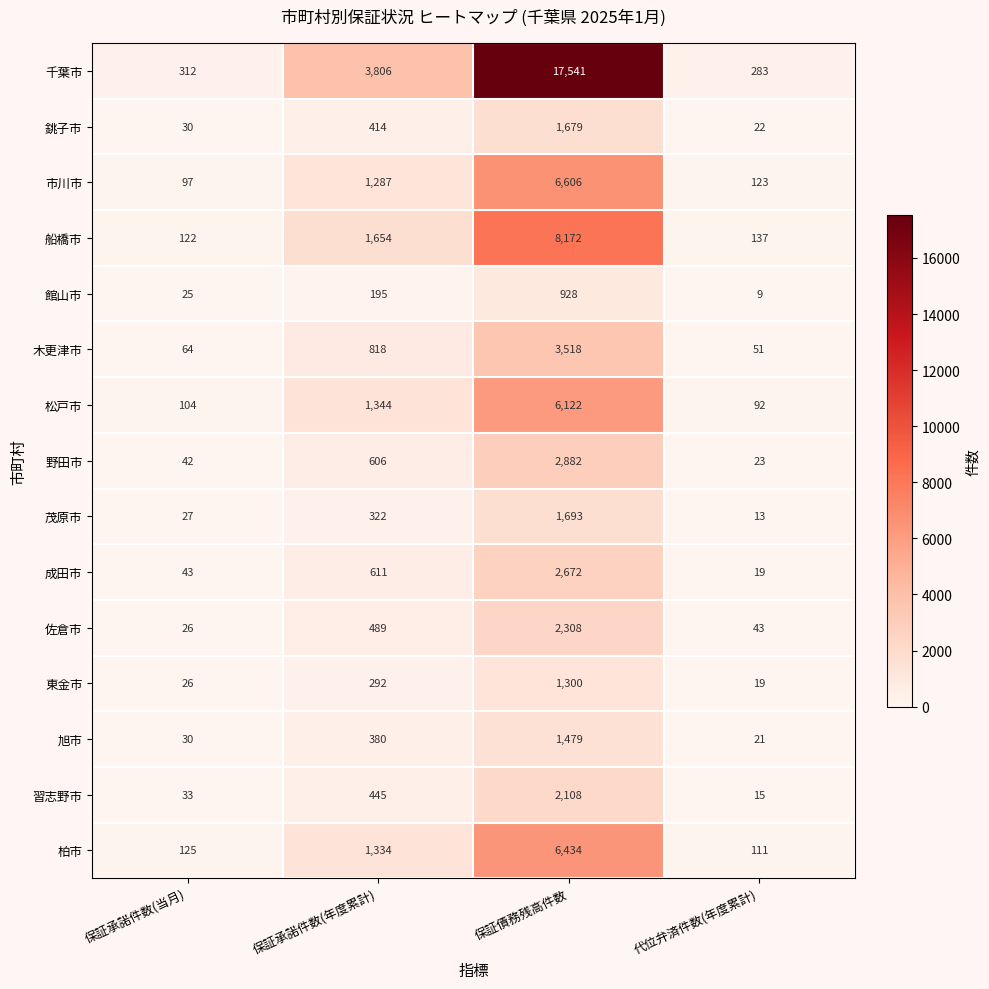

Which series has the widest spread of values?

千葉市